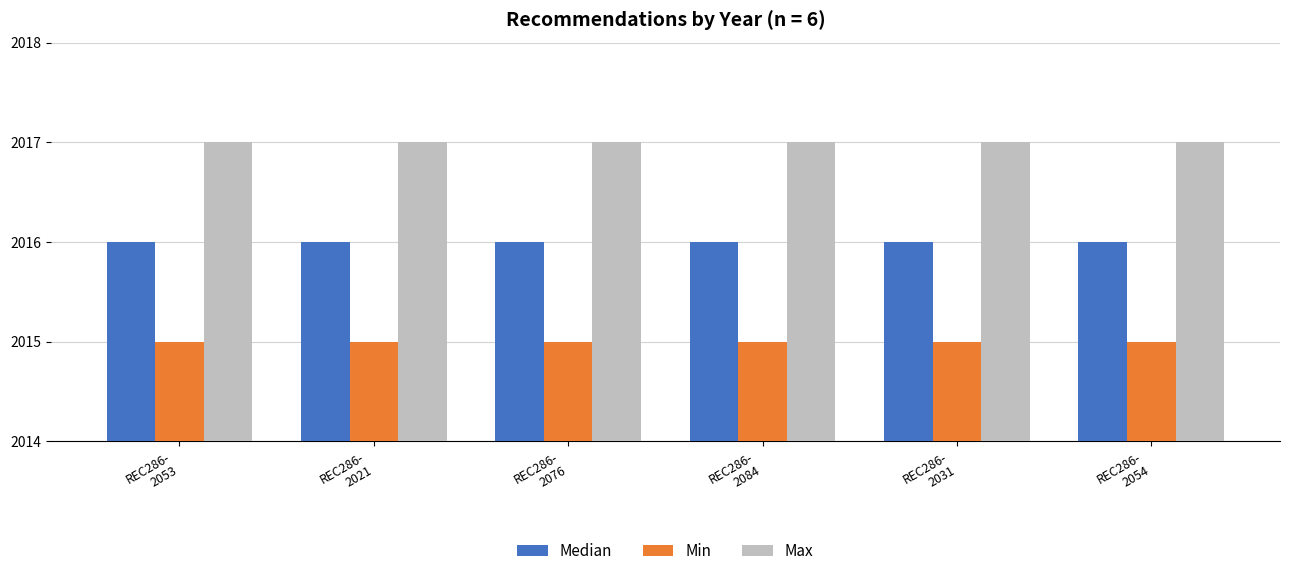

How many bars are there in total?

18